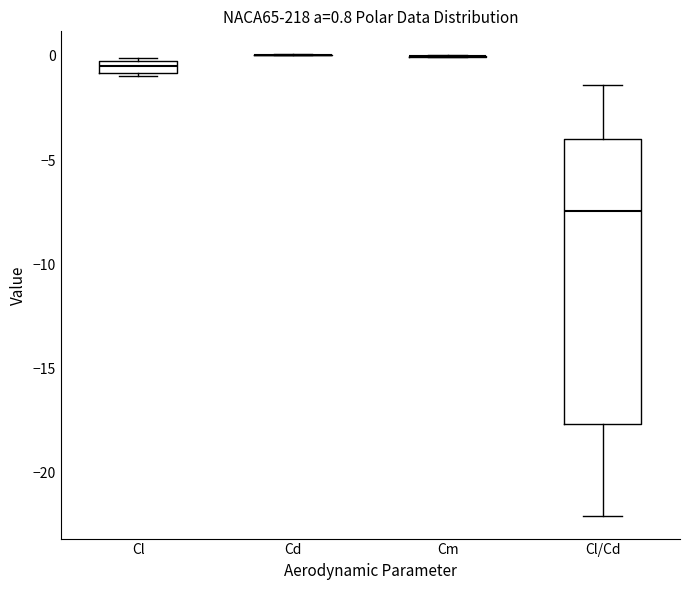

Which box is the tallest, from its lower edge to its upper edge?

Cl/Cd